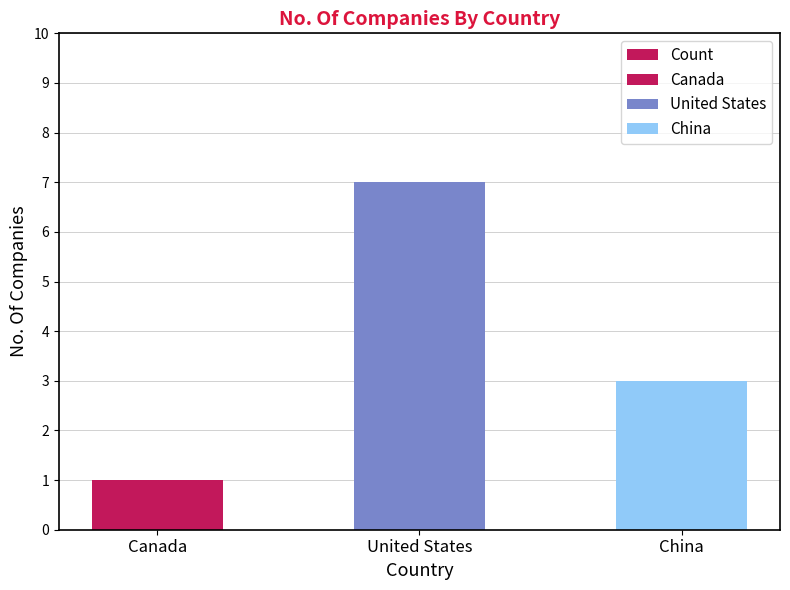

Reading left to right, what are all the values shown in this chart?

Canada=1	United States=7	China=3